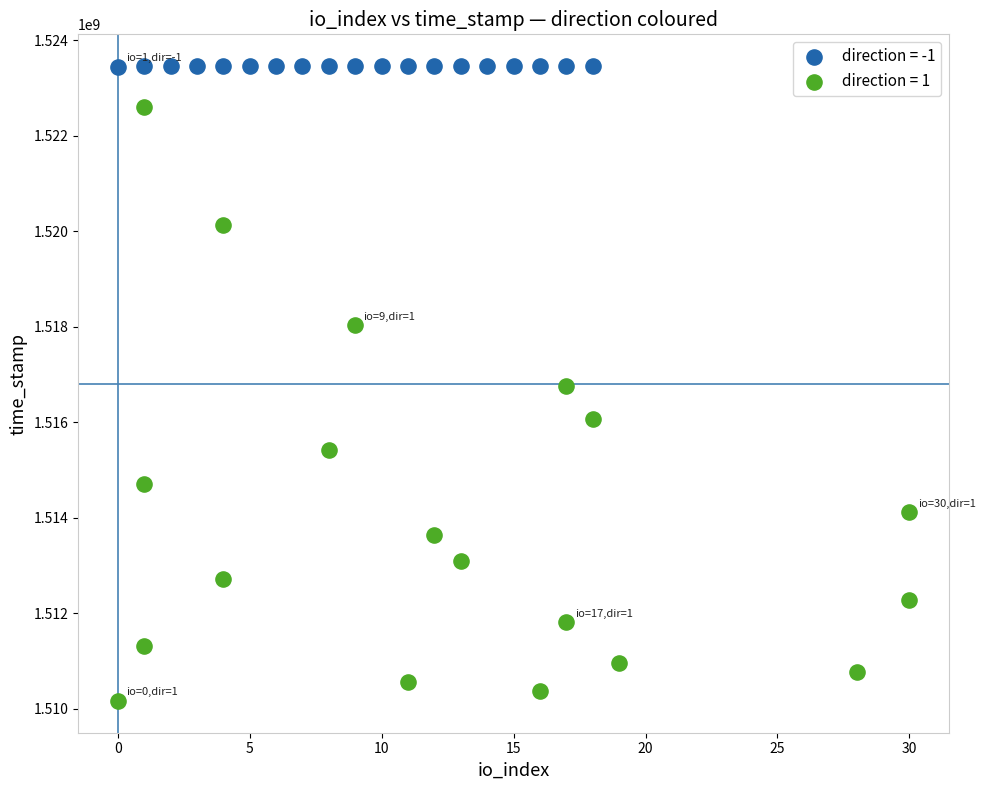

Which series contains the highest Y value?

direction = -1